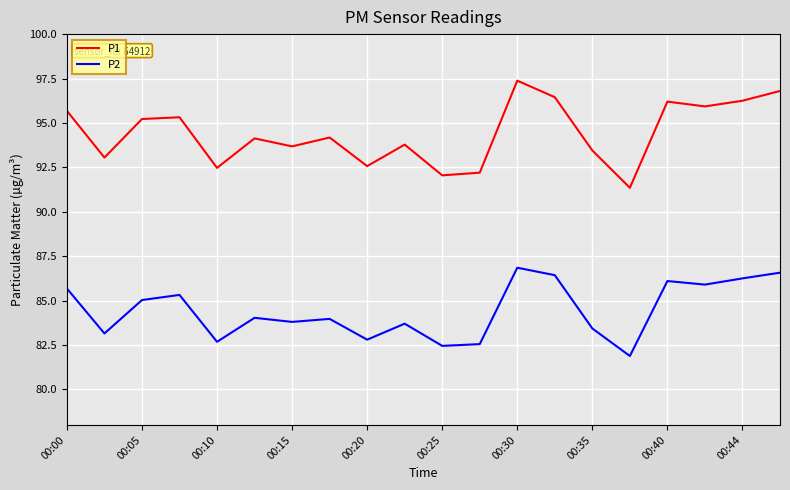

What is the maximum value shown in the chart?

97.4